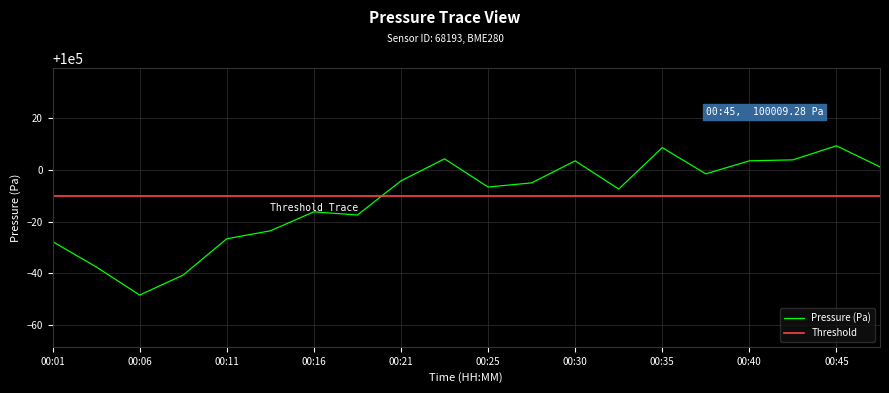

Which series has the largest range (max minus min)?

Pressure (Pa)